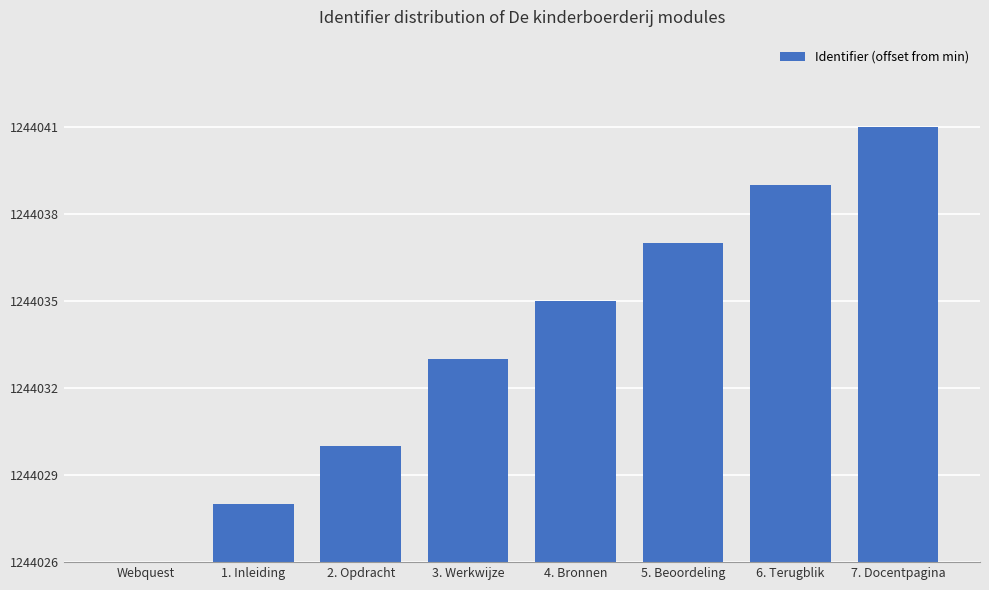

Rank the categories by value from lowest to highest.

Webquest, 1. Inleiding, 2. Opdracht, 3. Werkwijze, 4. Bronnen, 5. Beoordeling, 6. Terugblik, 7. Docentpagina